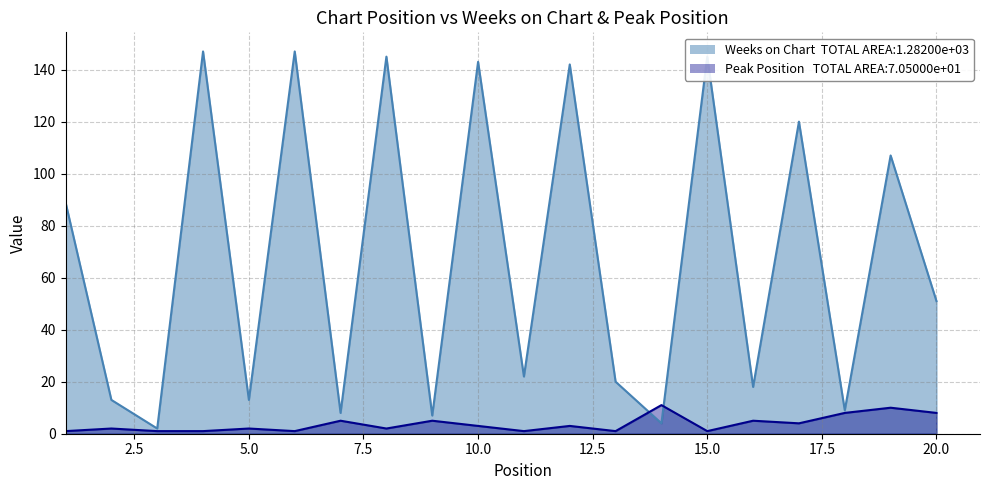

Rank the series at 1 from highest to lowest value.

Weeks on Chart, Peak Position